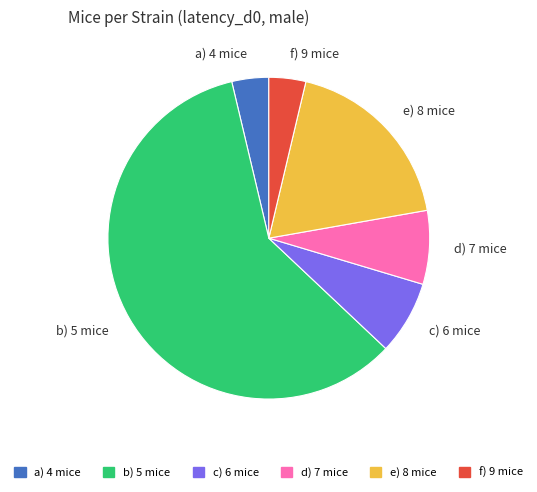

Do b) 5 mice and f) 9 mice together represent more than half of the pie?

Yes